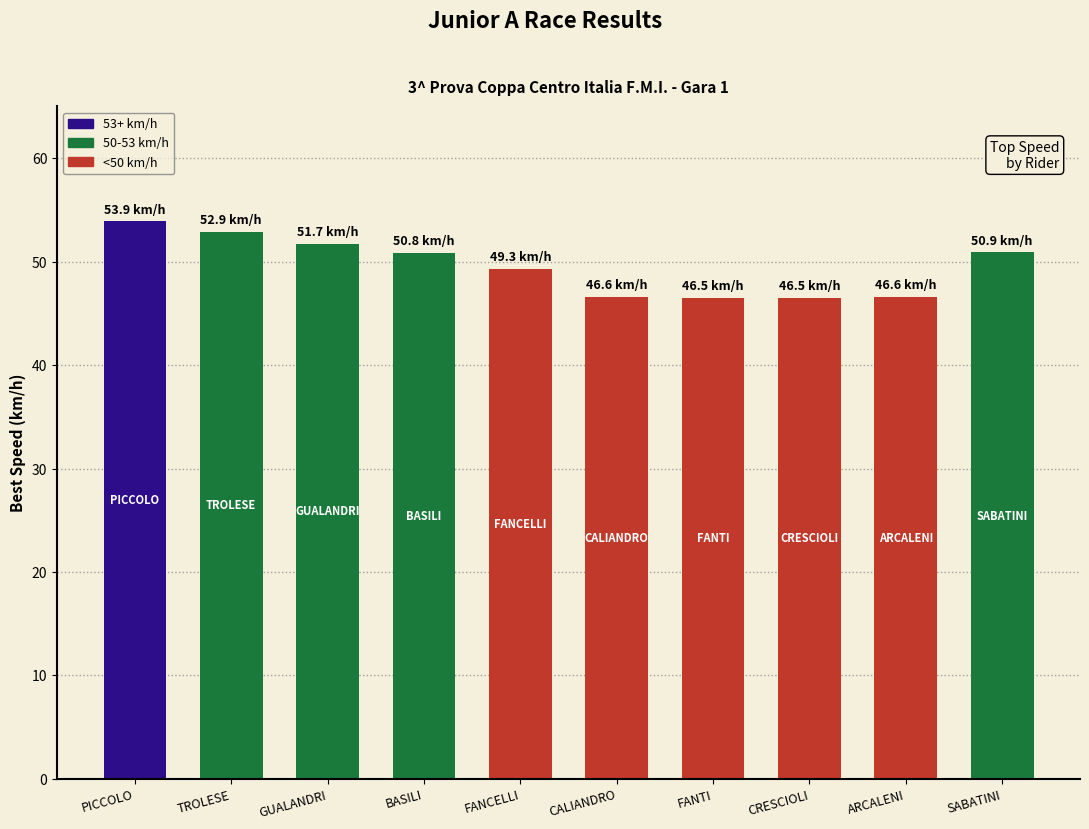

What is the minimum value shown in the chart?

46.5